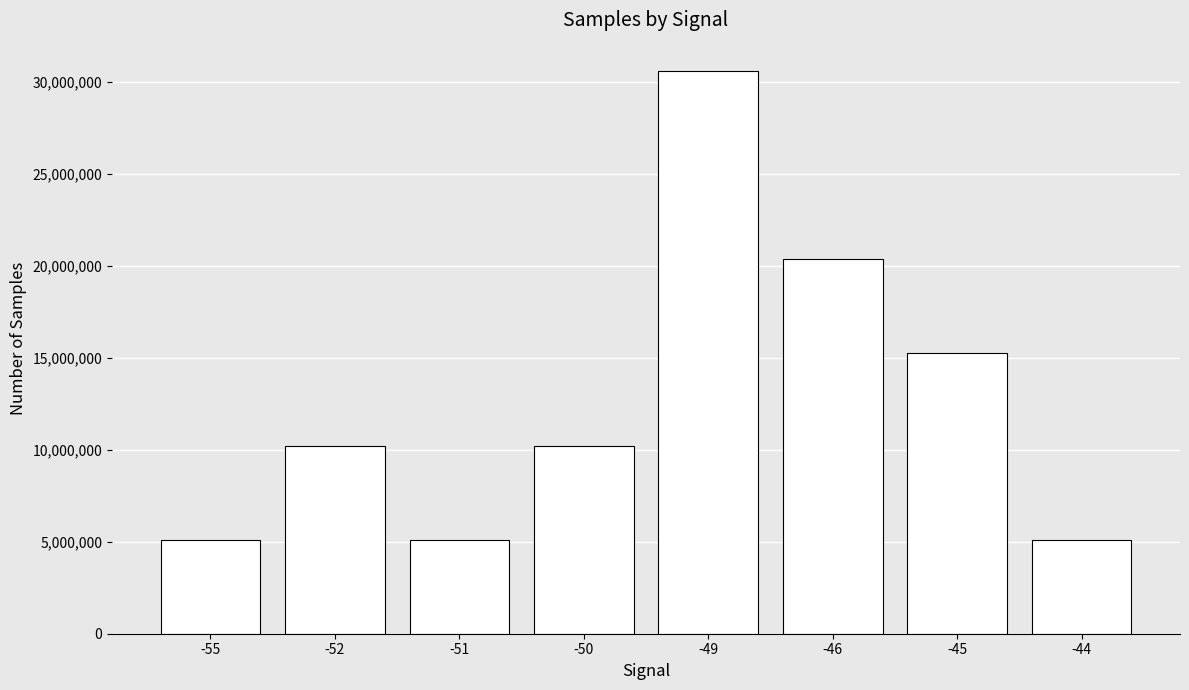

What is the change in value from -50 to -46?

+10187055